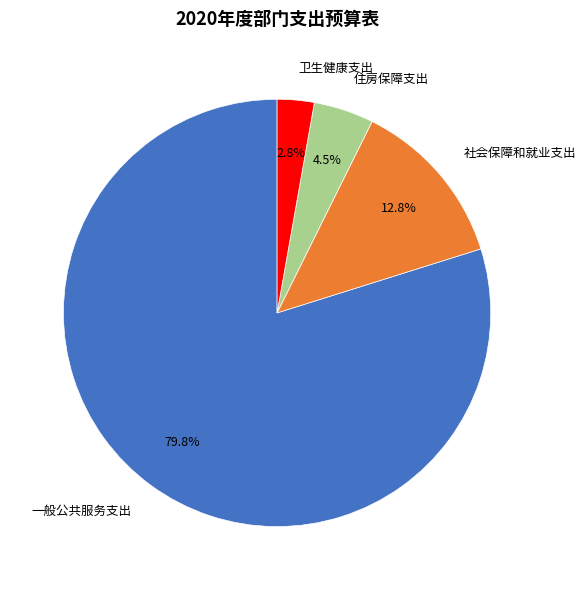

What percentage is NOT represented by 住房保障支出?

95.5%